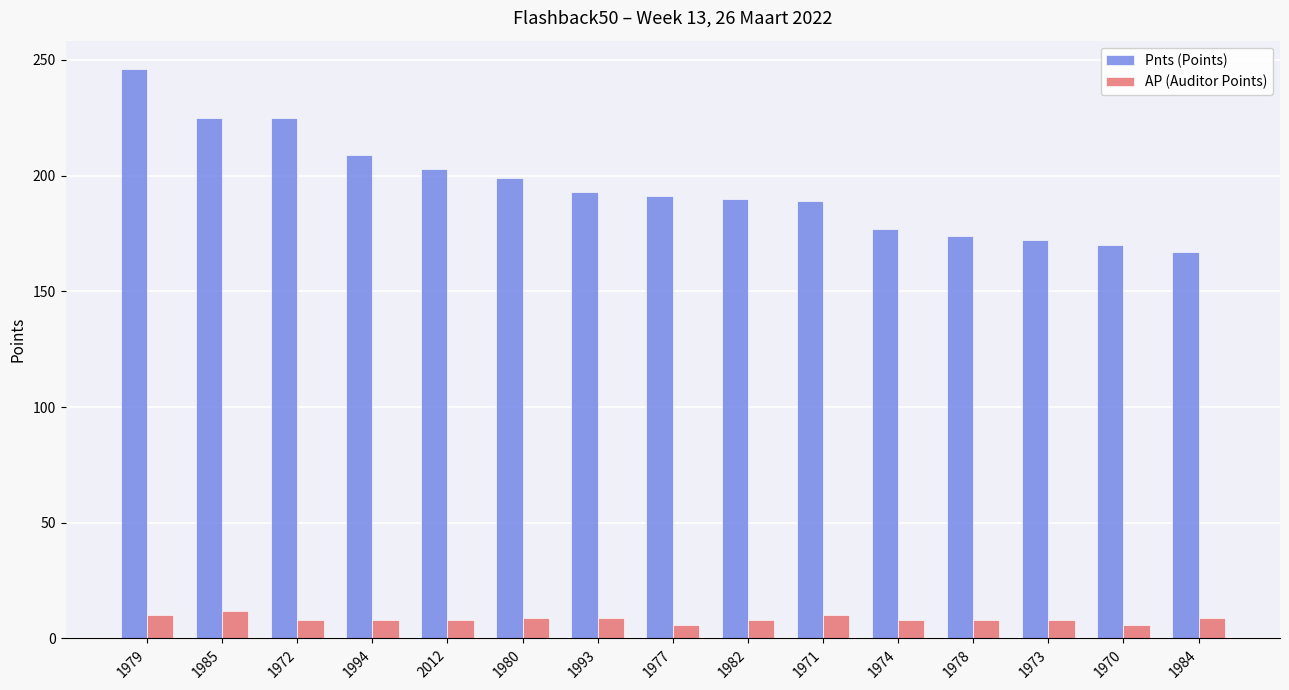

Which series has the widest spread of values?

Pnts (Points)